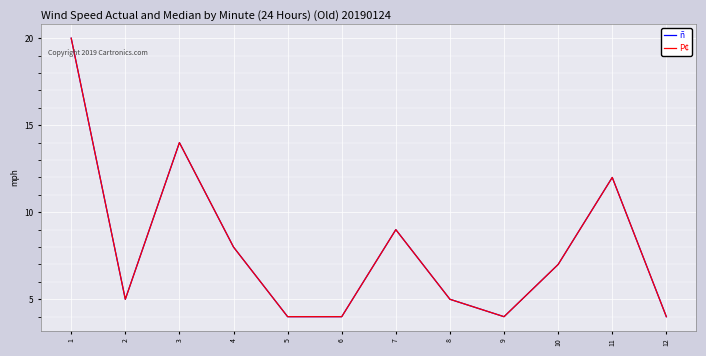

Is this an area chart (filled region under the line)?

No